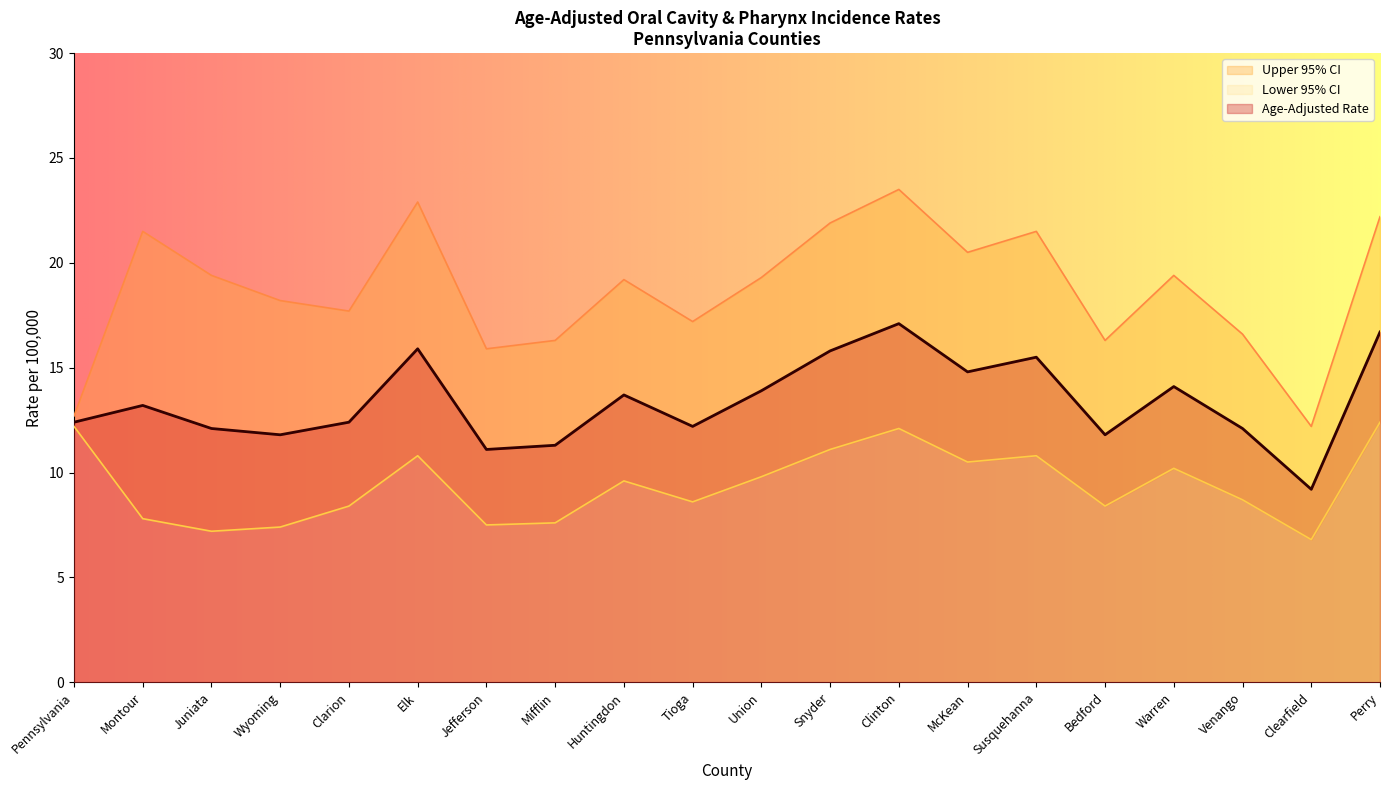

At Montour, list the series in order from smallest to largest.

Lower 95% CI, Age-Adjusted Rate, Upper 95% CI